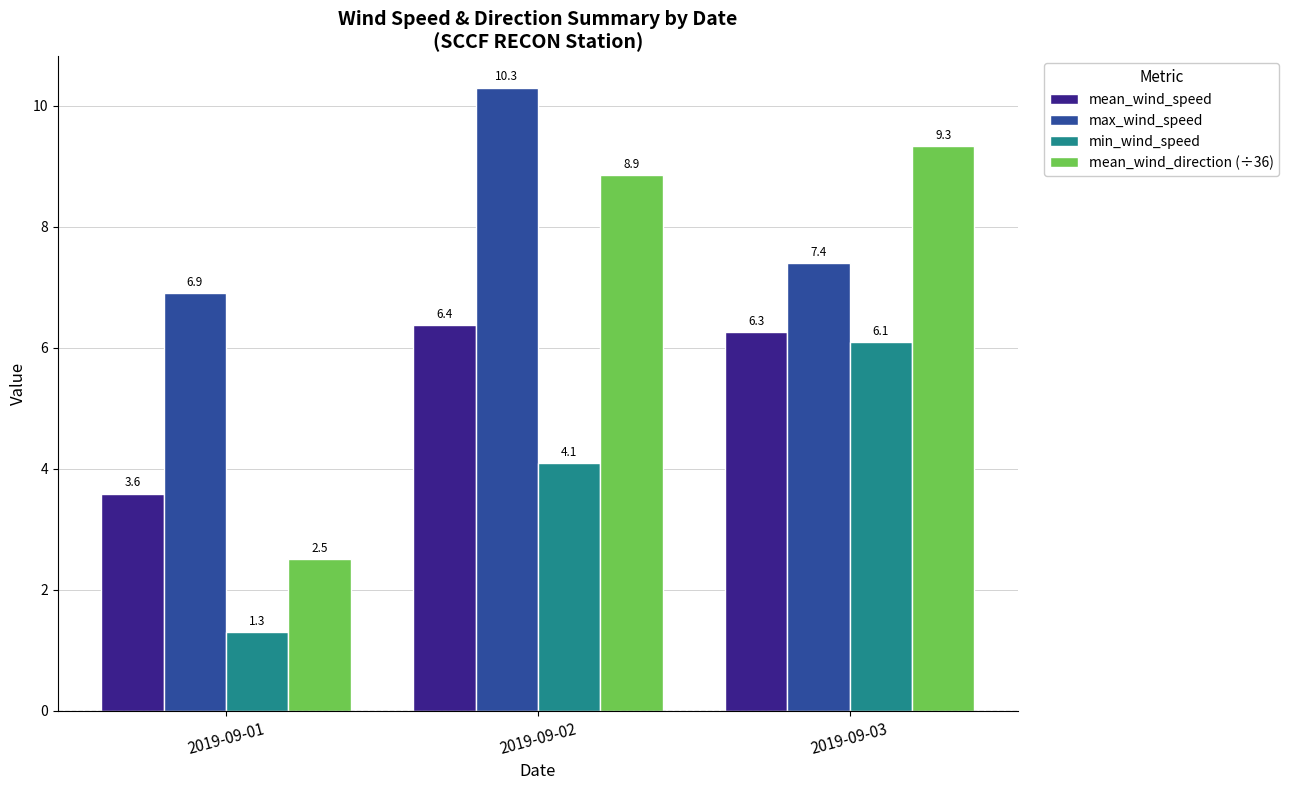

What are all the series names shown in the legend?

mean_wind_speed, max_wind_speed, min_wind_speed, mean_wind_direction (÷36)